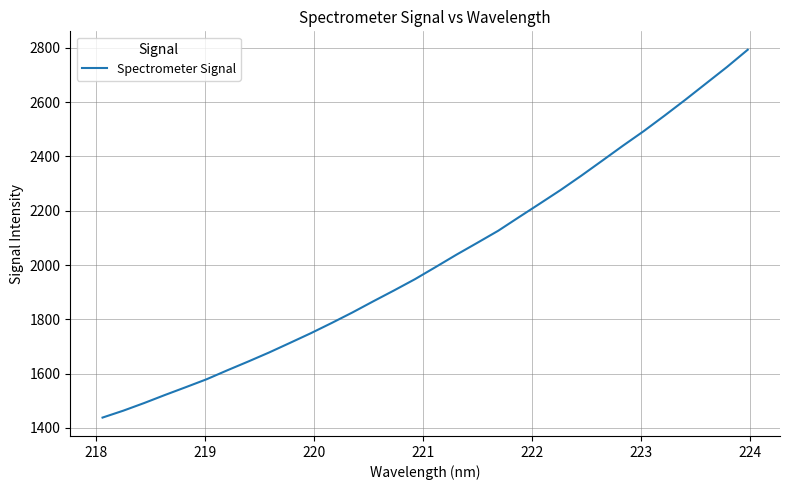

What is the greatest value displayed?

2793.3